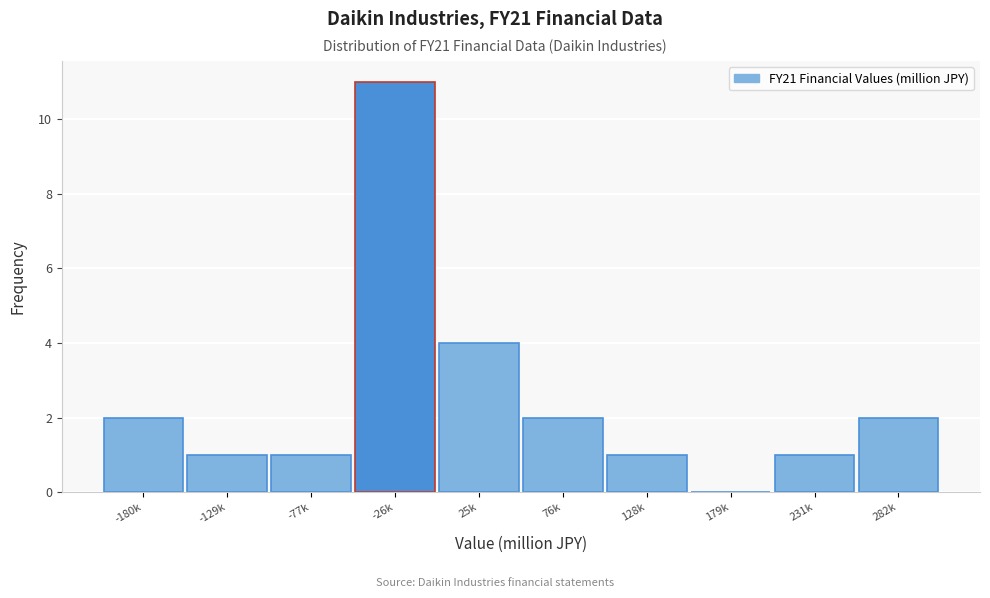

What is the change in value from 179k to 231k?

+1